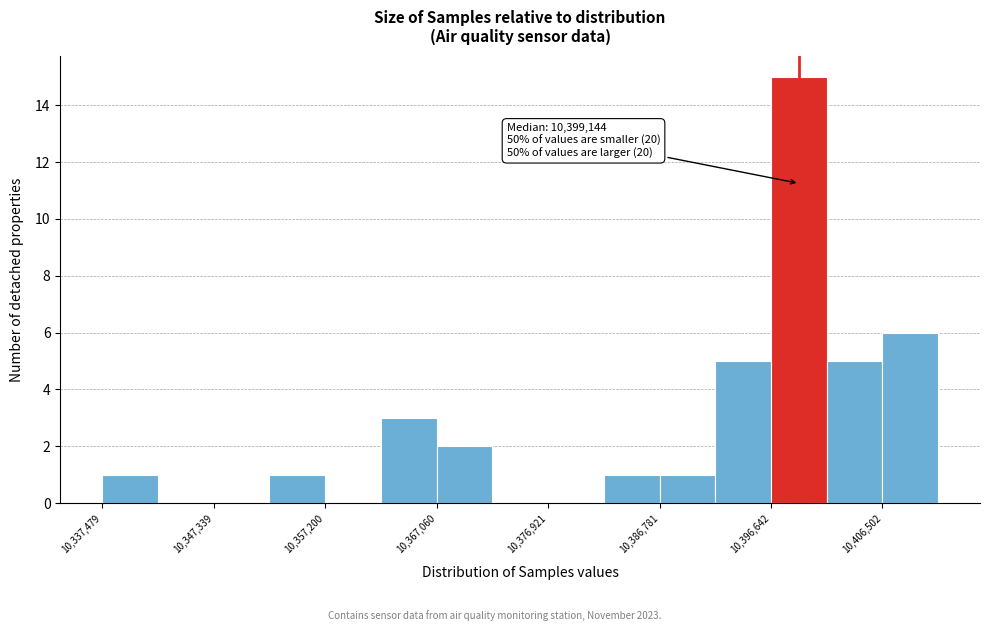

Which range on the x-axis has the tallest bar?

10397000 to 10402000